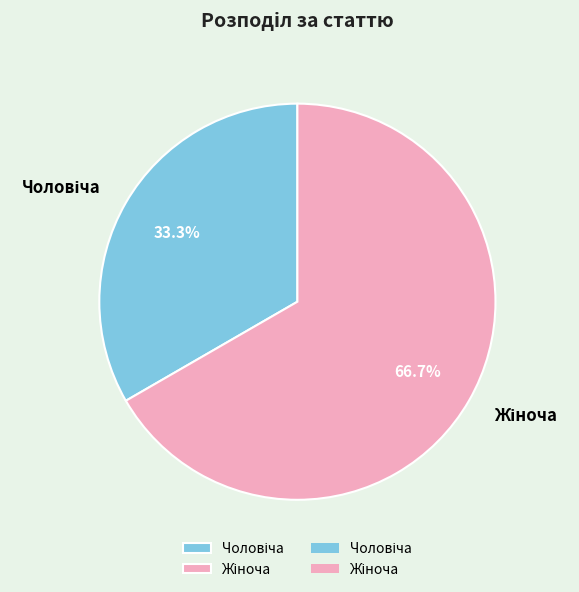

Is it true that Жіноча is 67% of the pie?

True